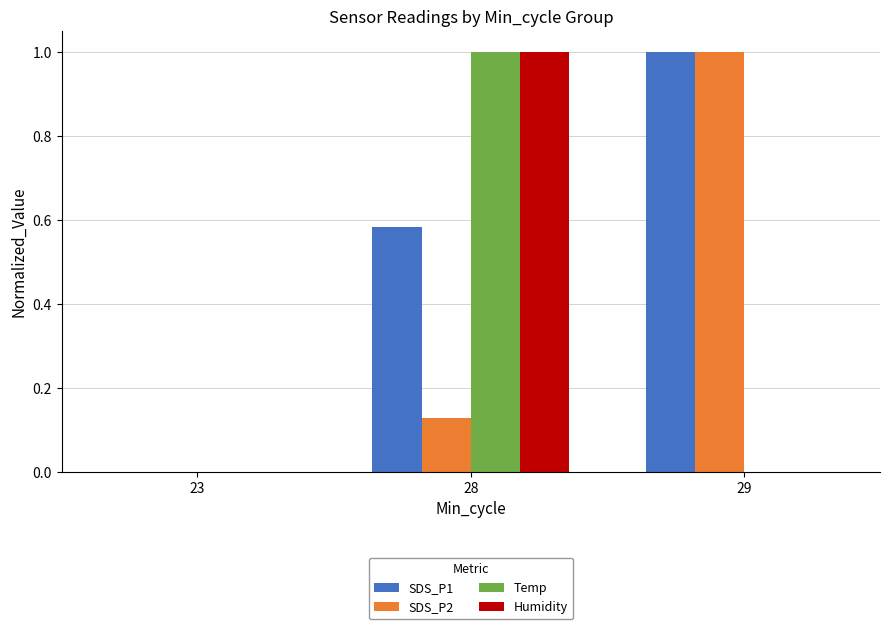

What is the sum of all SDS_P2 values?

1.1